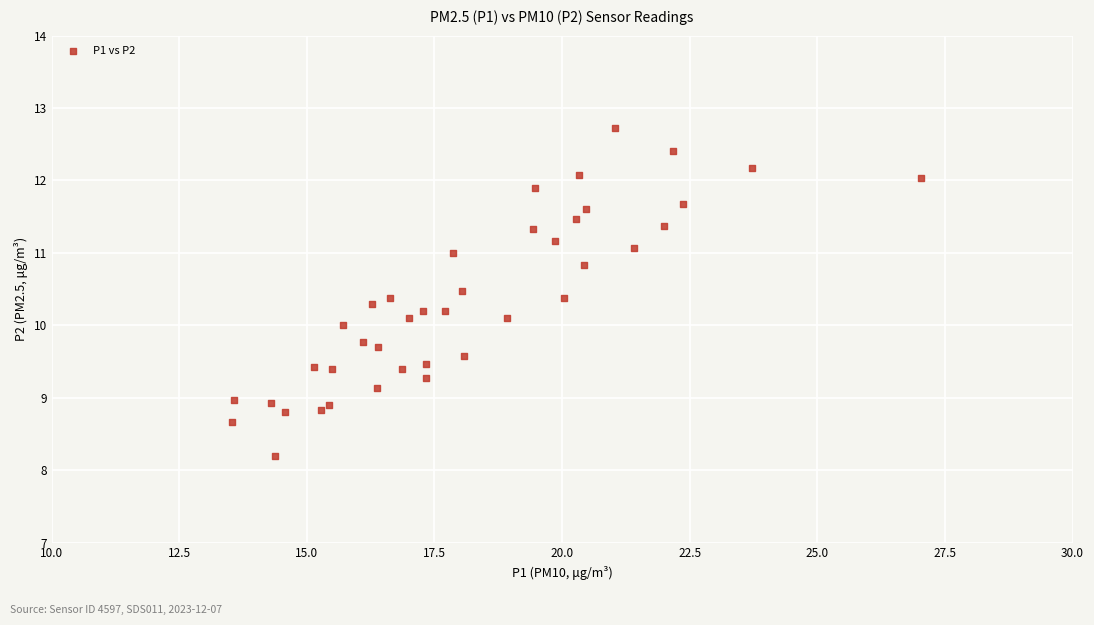

What is the range of Y values (max minus min)?

4.5